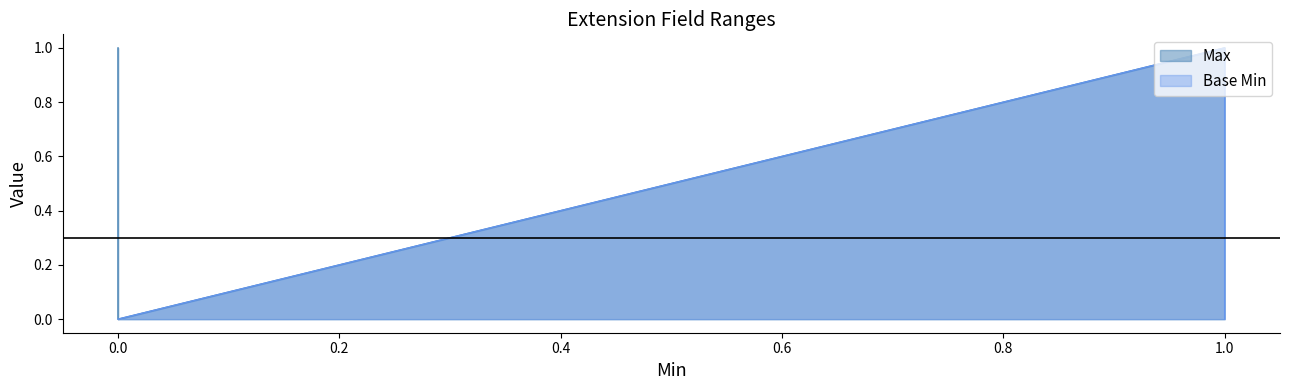

What is the greatest value displayed?

1